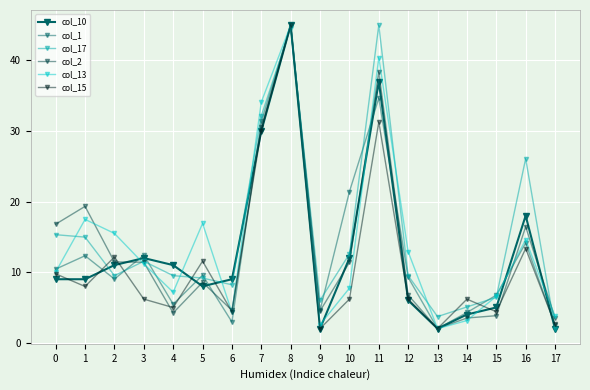

Rank the series at 11 from lowest to highest value.

col_15, col_1, col_10, col_2, col_13, col_17